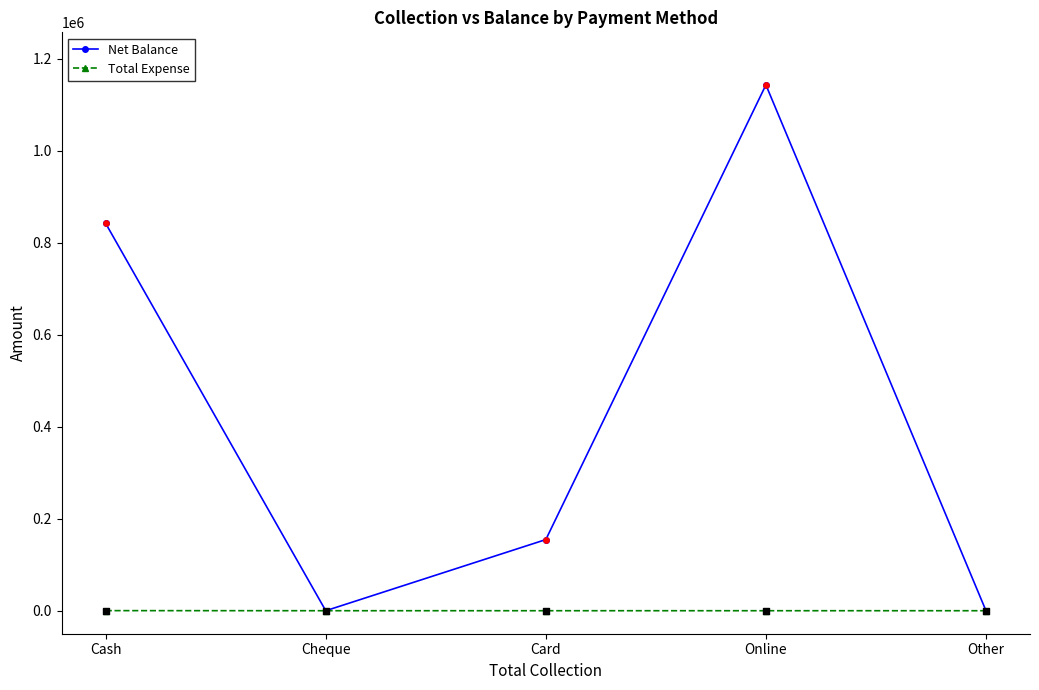

What is the total value across all series at Card?

154600